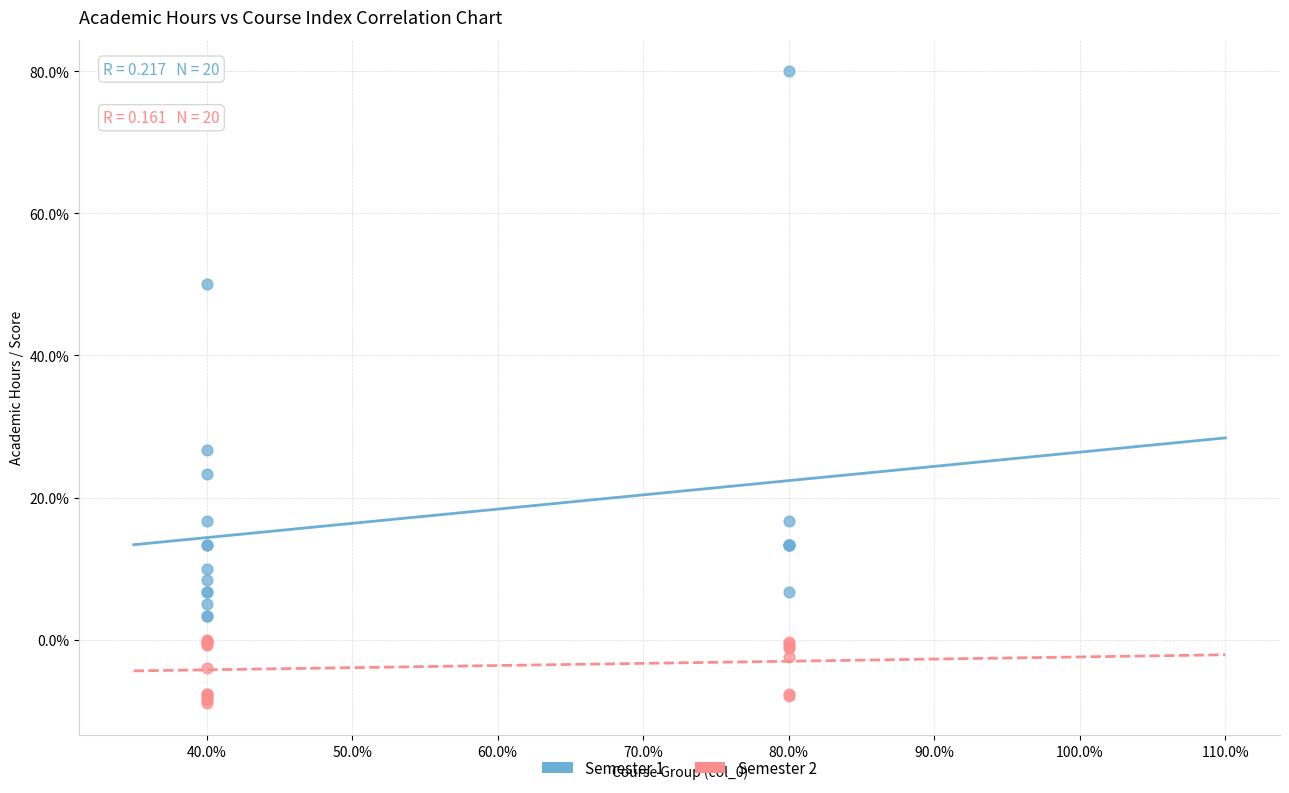

What are all the series names shown in the legend?

Semester 1, Semester 2